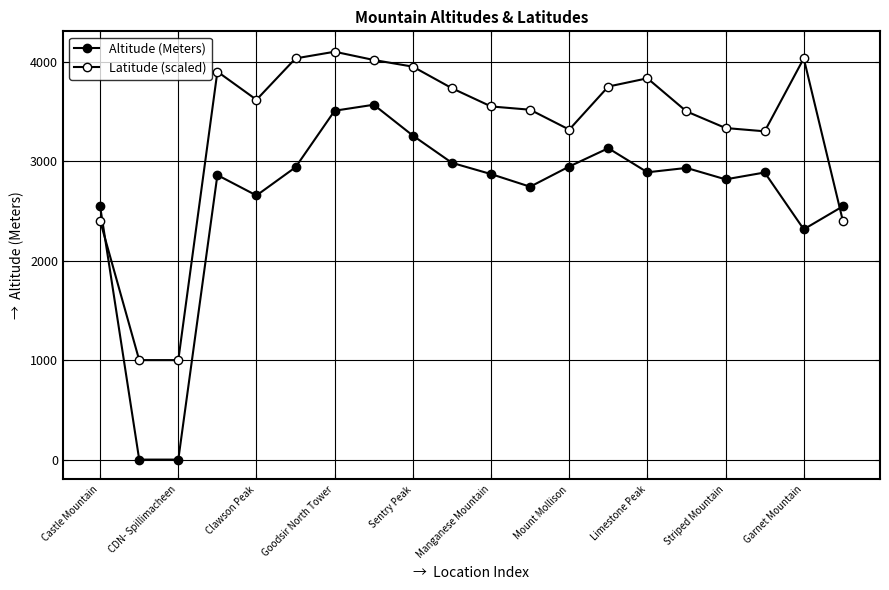

At which label is Latitude (scaled) closest to 2550?

Castle Mountain